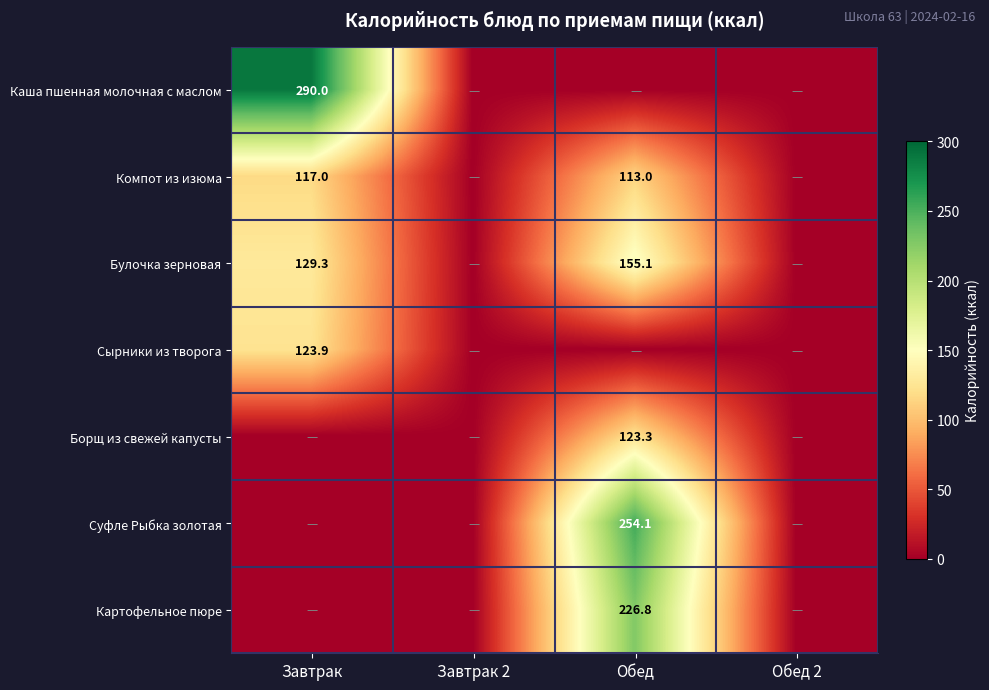

What is the greatest value displayed?

290.0